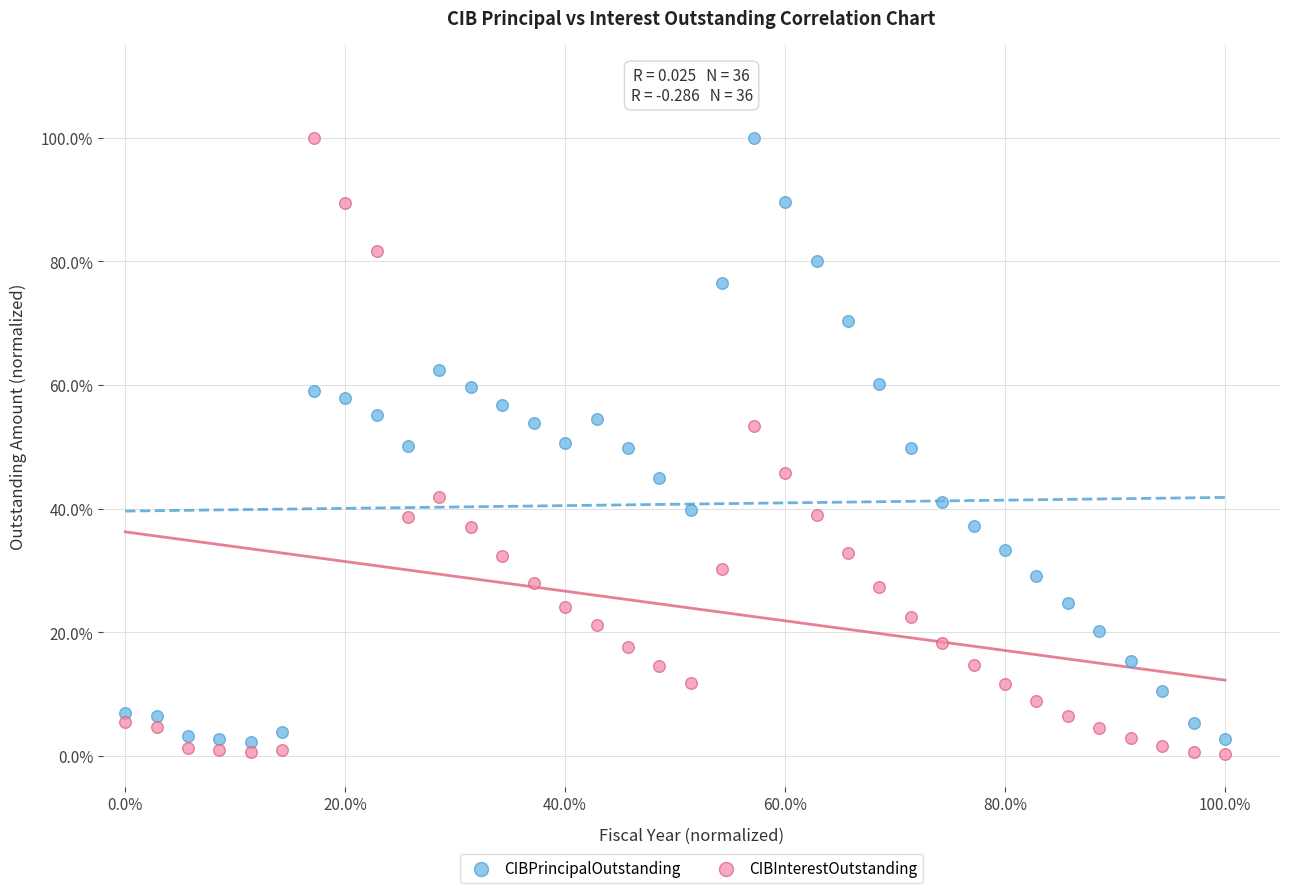

Which series has the widest spread of Y values?

CIBInterestOutstanding